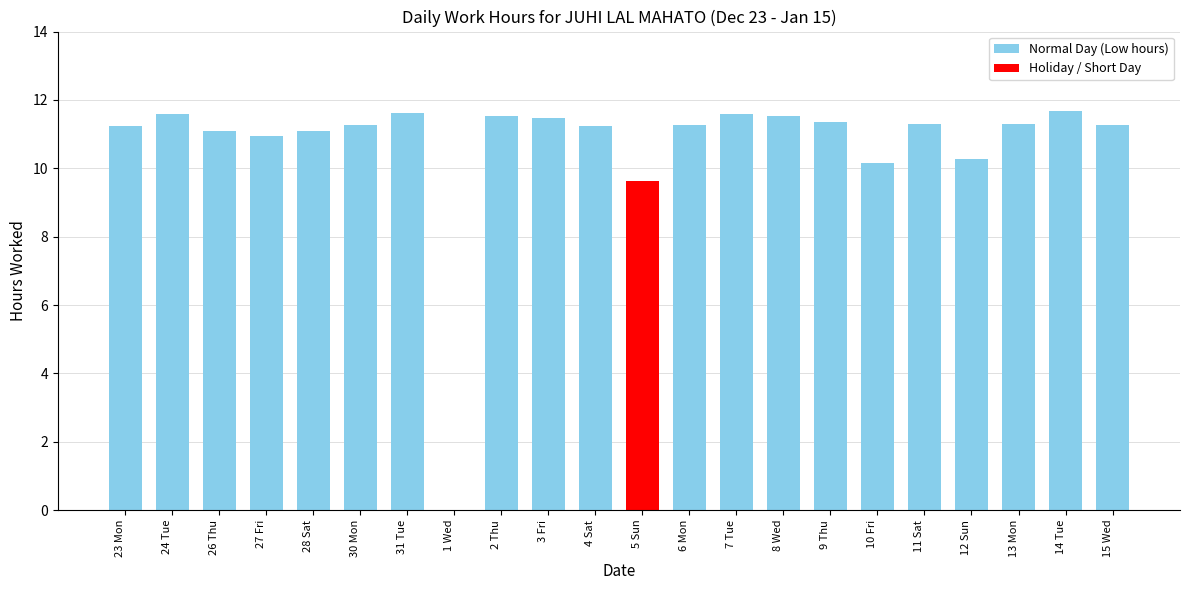

At which label does the data first exceed 11?

23 Mon